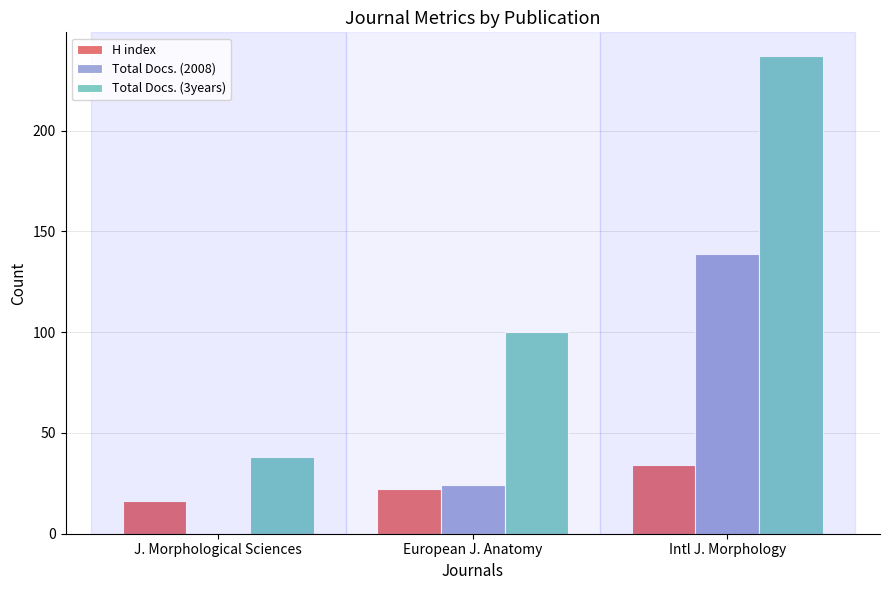

Reading left to right, transcribe all the data shown in this chart.

H index: J. Morphological Sciences=16	European J. Anatomy=22	Intl J. Morphology=34
Total Docs. (2008): J. Morphological Sciences=0	European J. Anatomy=24	Intl J. Morphology=139
Total Docs. (3years): J. Morphological Sciences=38	European J. Anatomy=100	Intl J. Morphology=237